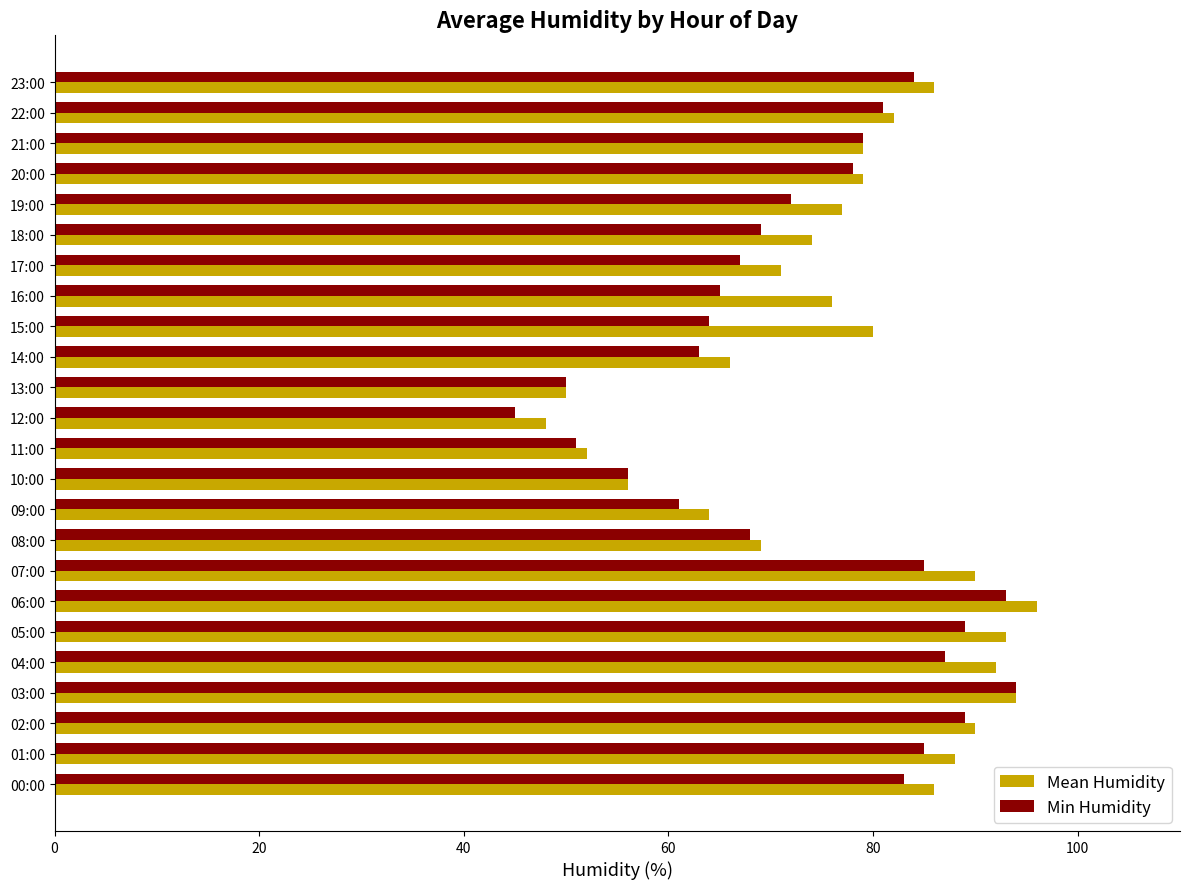

Count the number of categories in the chart.

24